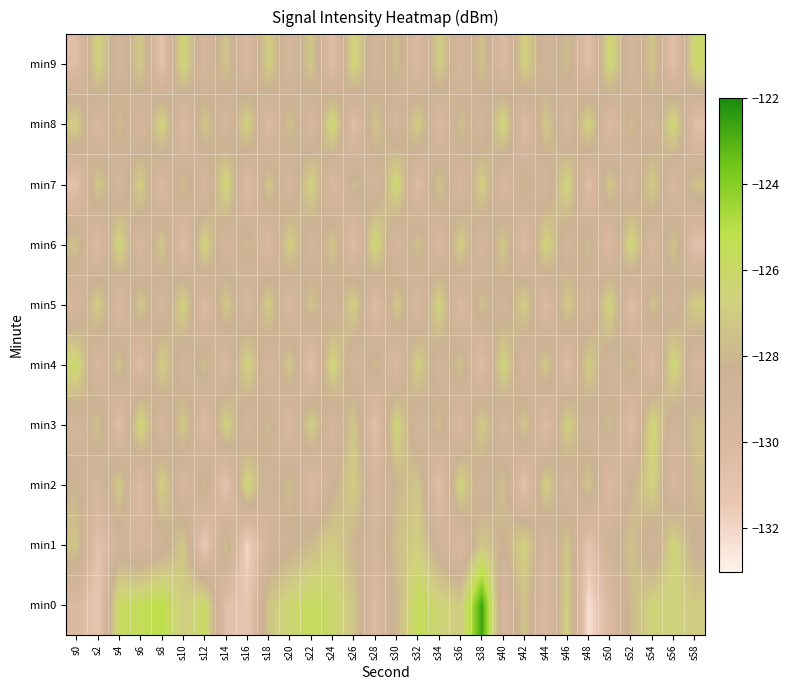

How many distinct data groups are displayed?

10